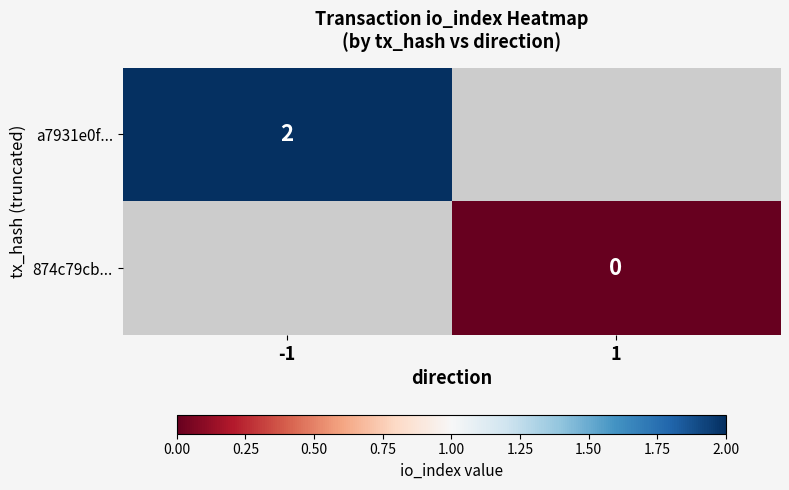

At how many categories does at least one series exceed 0?

1